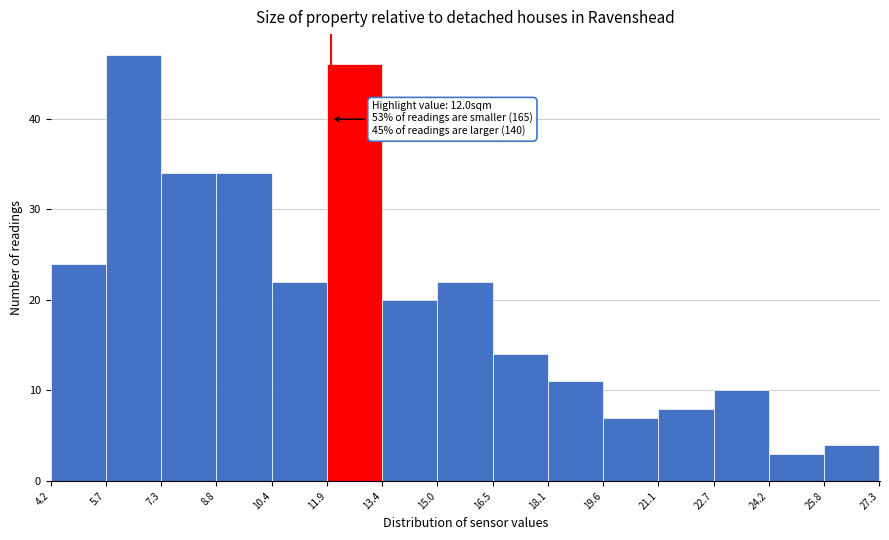

Over which range of the x-axis is the bar tallest?

5.7 to 7.3